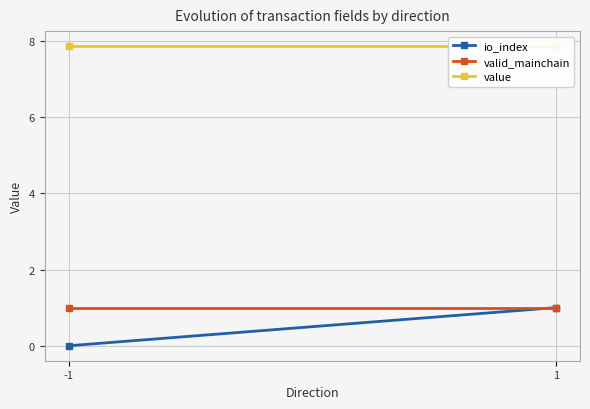

At which category is the sum across all series the highest?

1